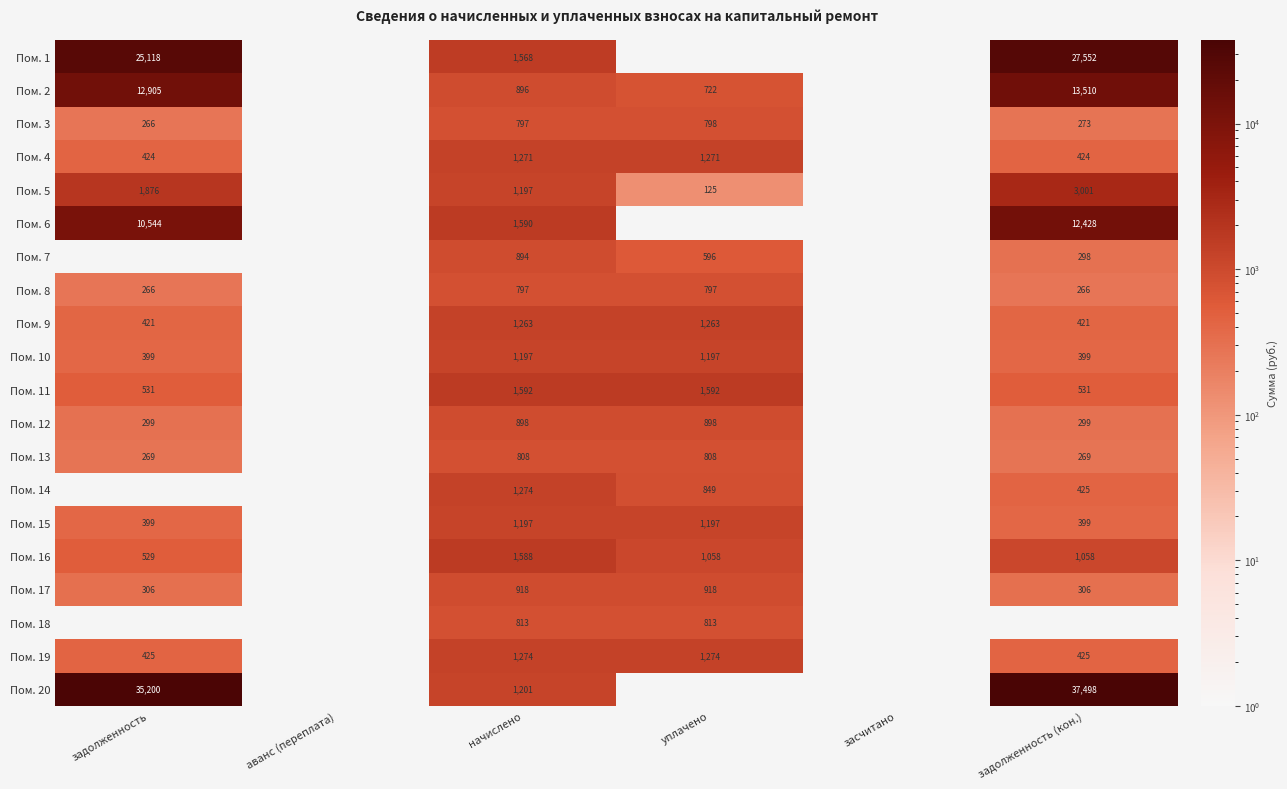

Is it true that Пом. 15 equals 399 at задолженность (кон.)?

True